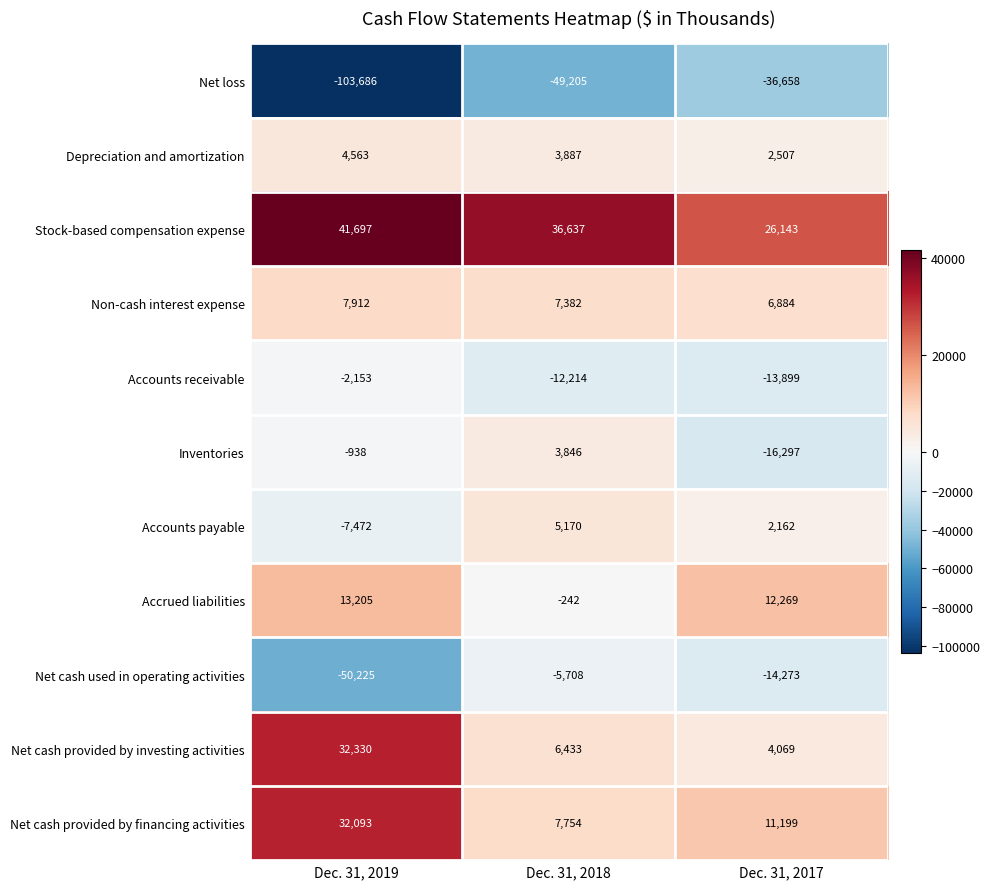

What is the minimum value for Accounts payable?

-7472